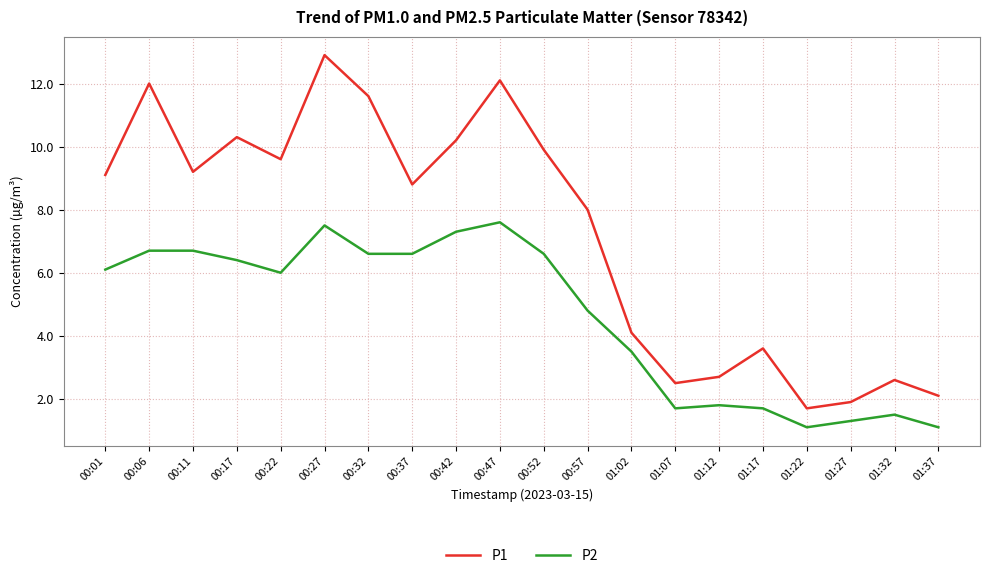

True or false: P1 has a value of 14.3 at 00:01.

False